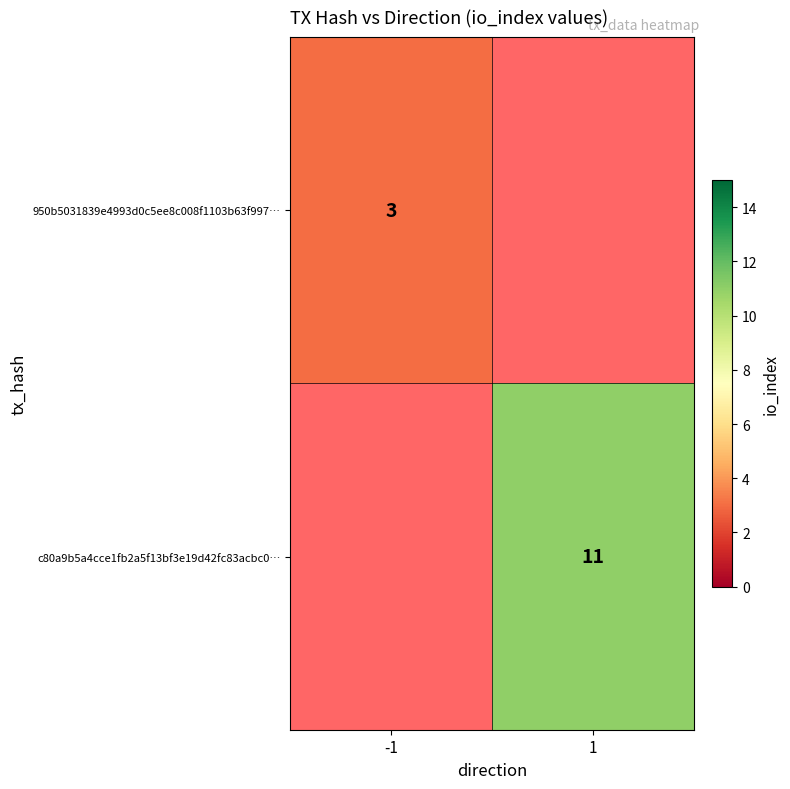

Is the value of c80a9b5a4cce1fb2a5f13bf3e19d42fc83acbc0… at 1 greater than the value of 950b5031839e4993d0c5ee8c008f1103b63f997… at -1?

Yes